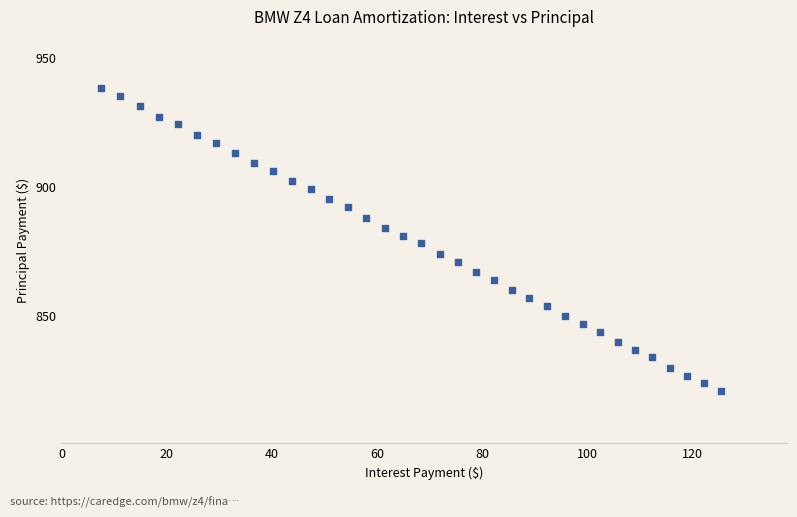

What is the range of Y values (max minus min)?

117